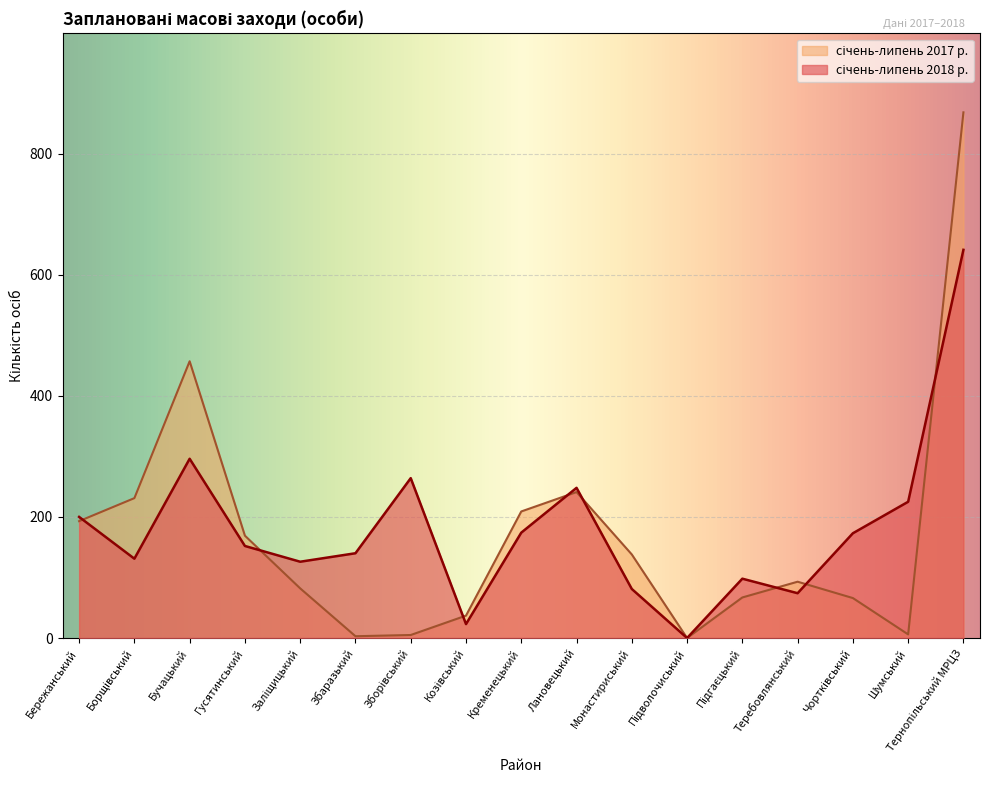

What is the spread (max minus min) of values at Бучацький?

161